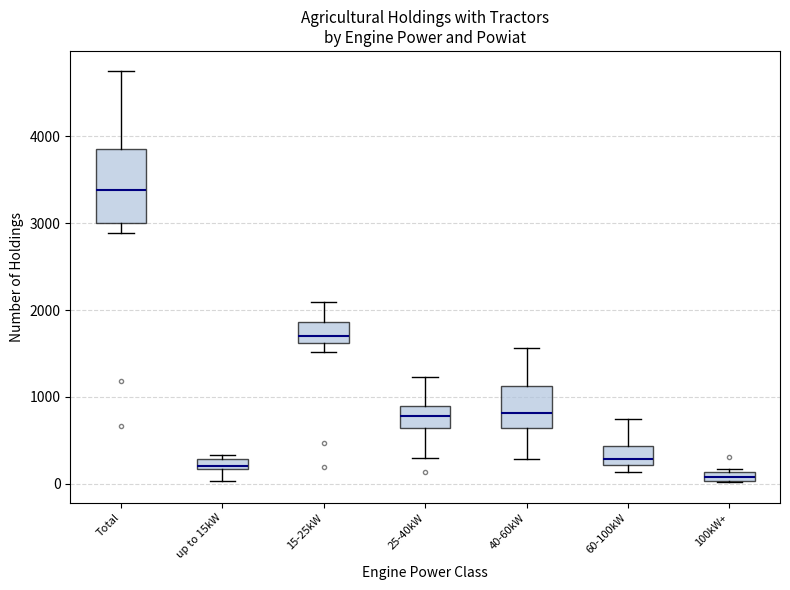

Which box's median line is the lowest?

100kW+